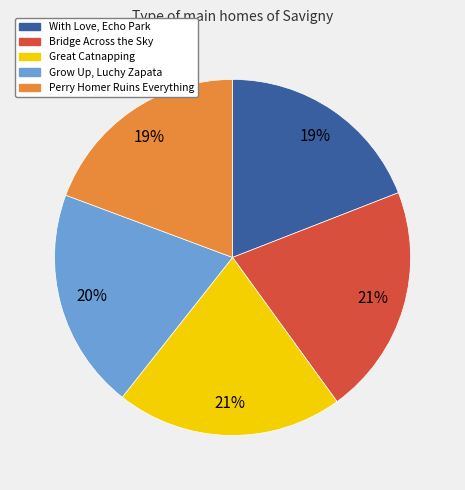

True or false: Great Catnapping accounts for 21% of the total.

True